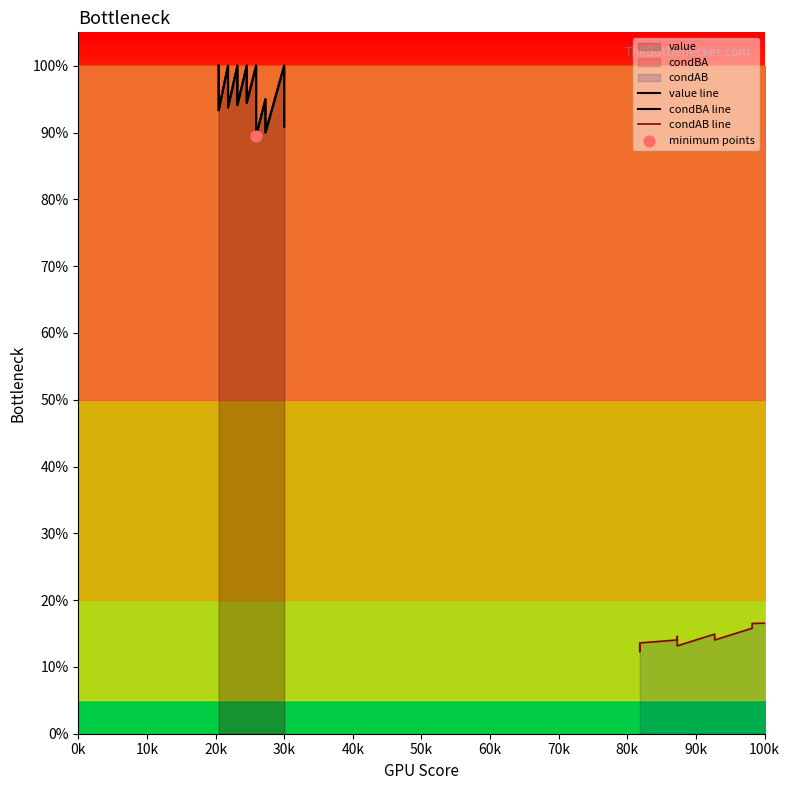

What are all the series names shown in the legend?

value line, condBA line, condAB line